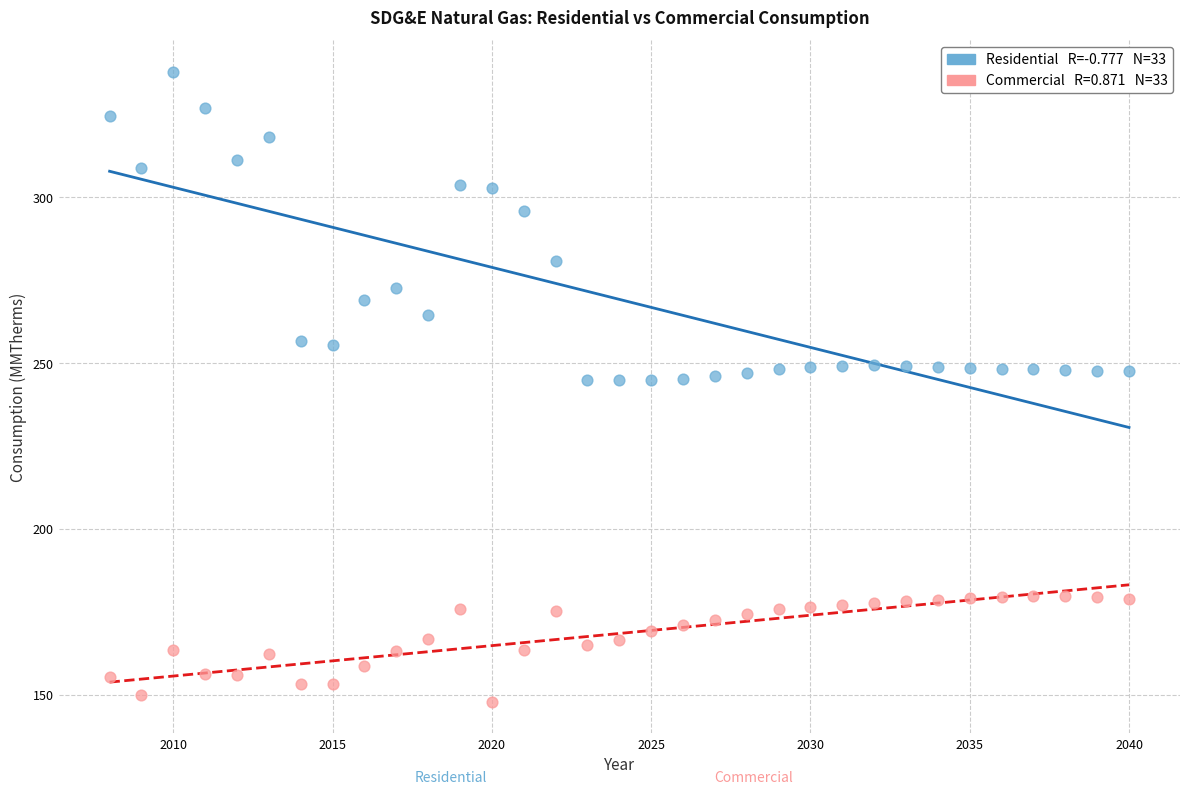

Across all data points, what is the range of Y values (max minus min)?

190.1